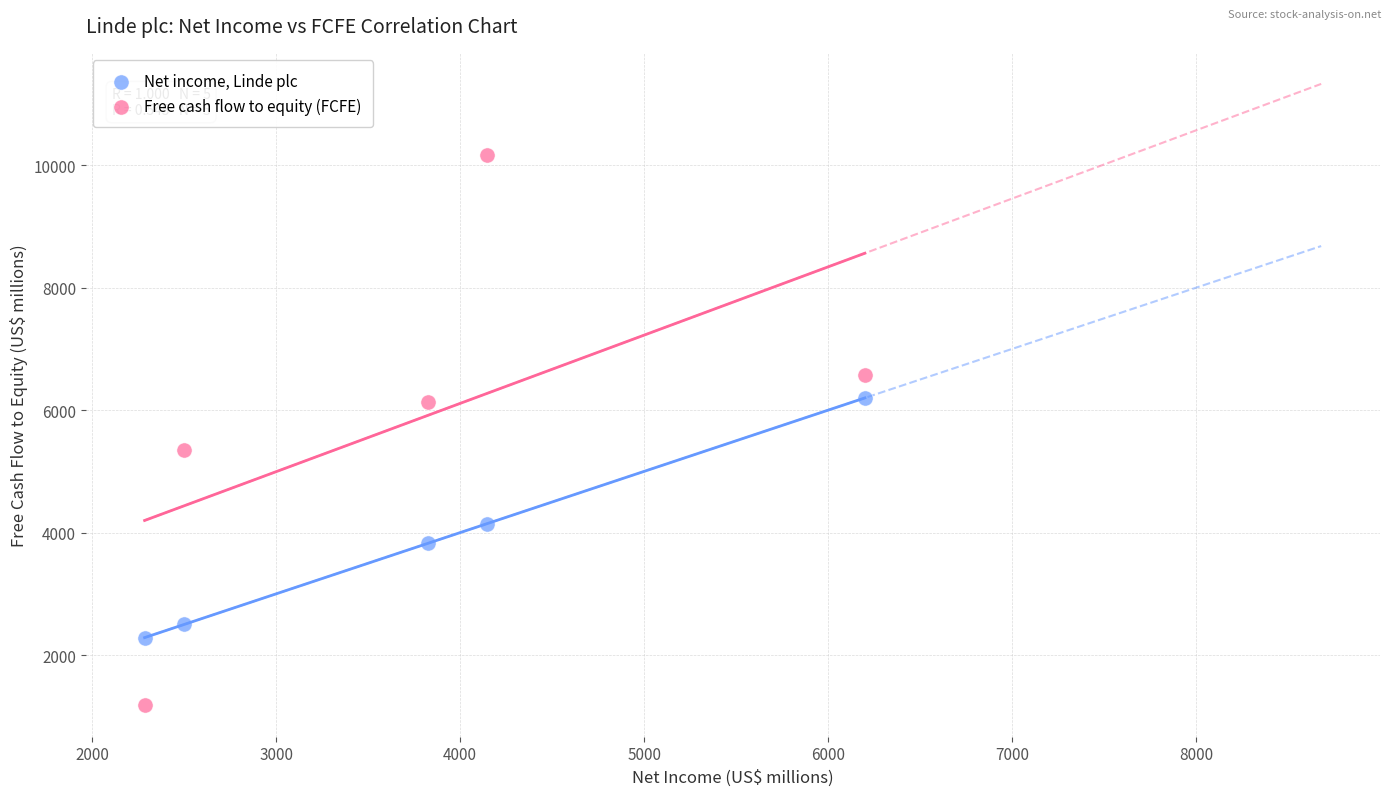

Which series has the largest Y range (max minus min)?

Free cash flow to equity (FCFE)